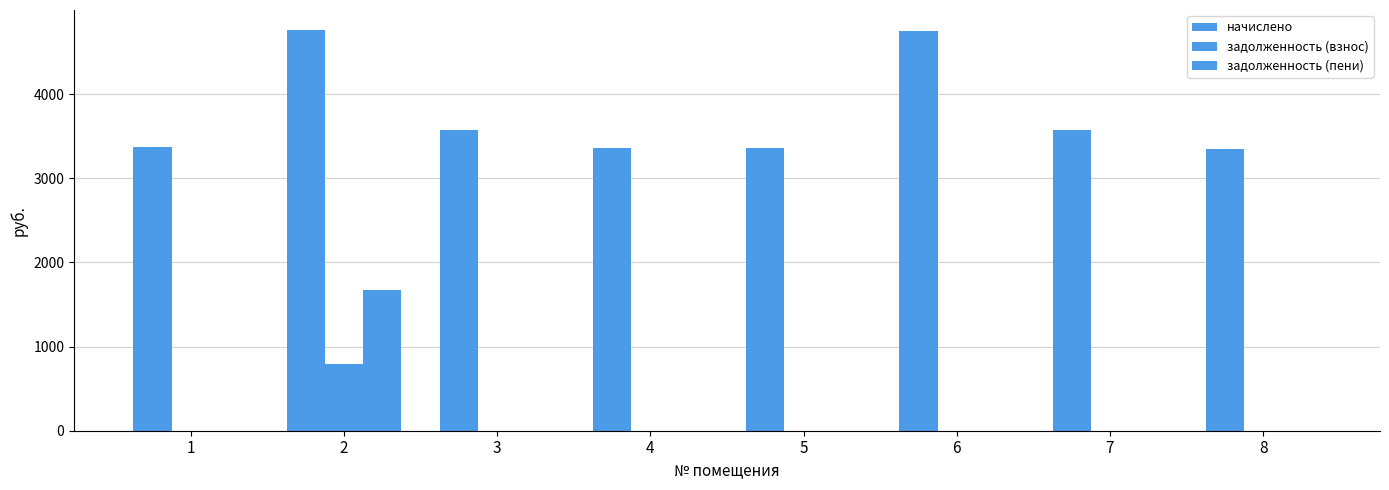

How many values in the начислено series exceed 3568?

4